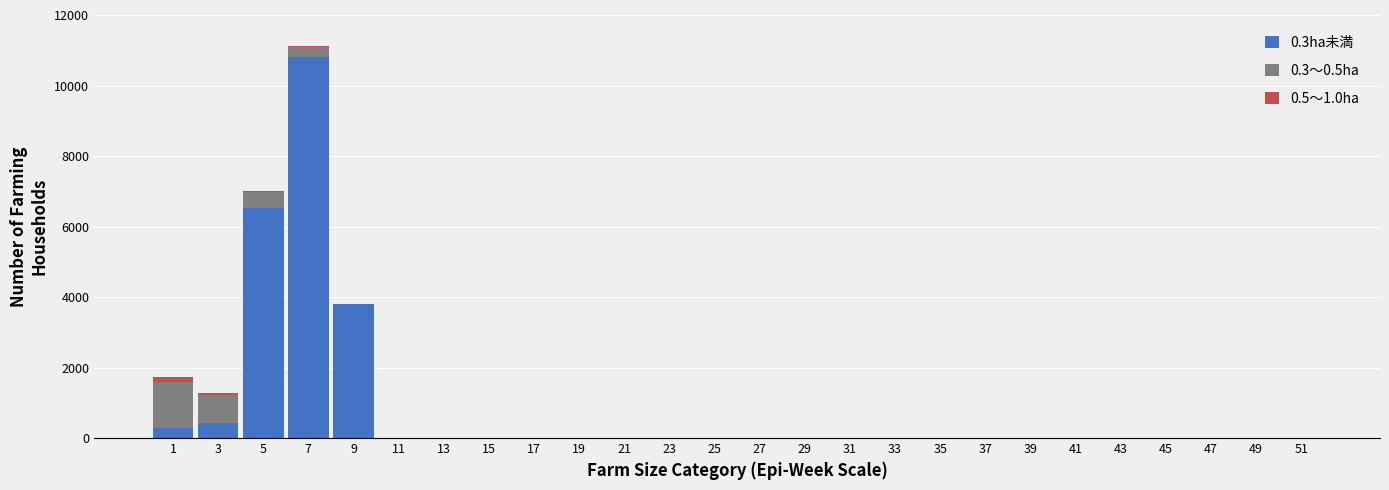

At which category is the sum across all series the highest?

7